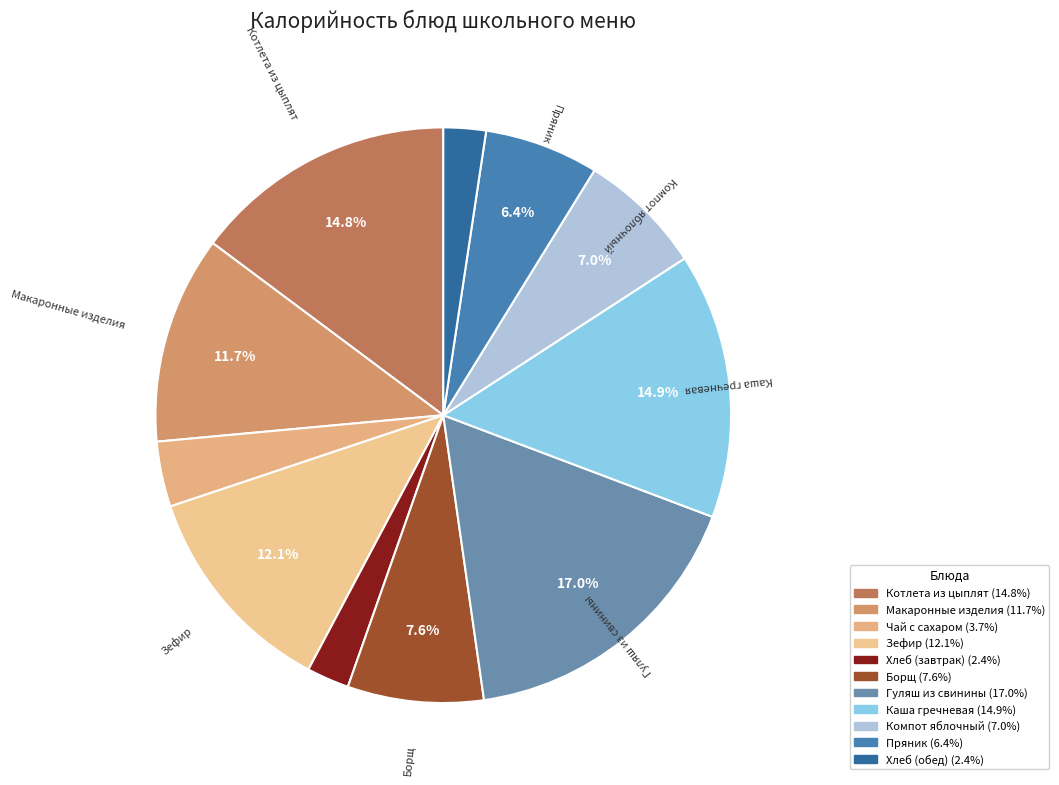

Count the number of slices in the pie.

11